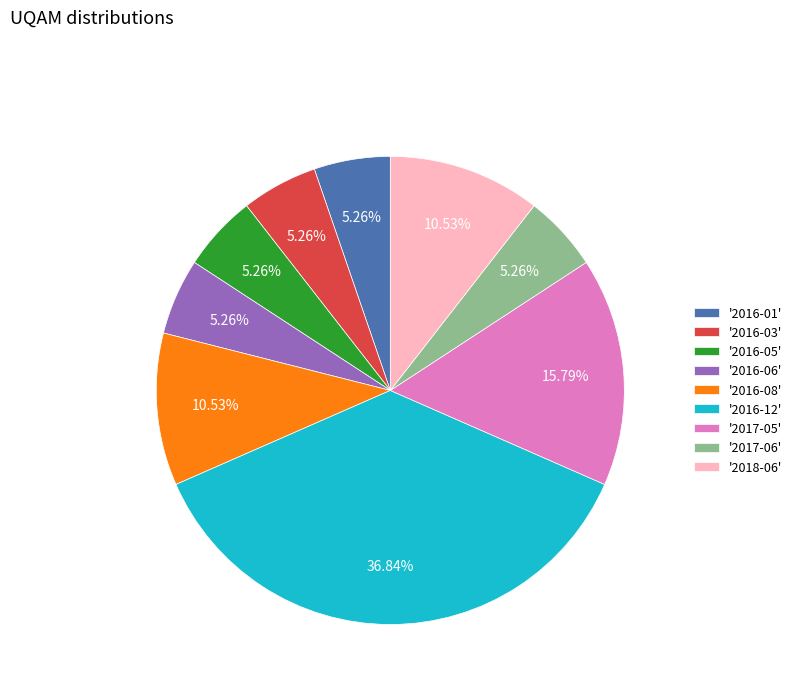

Do '2016-08' and '2016-03' together represent more than half of the pie?

No